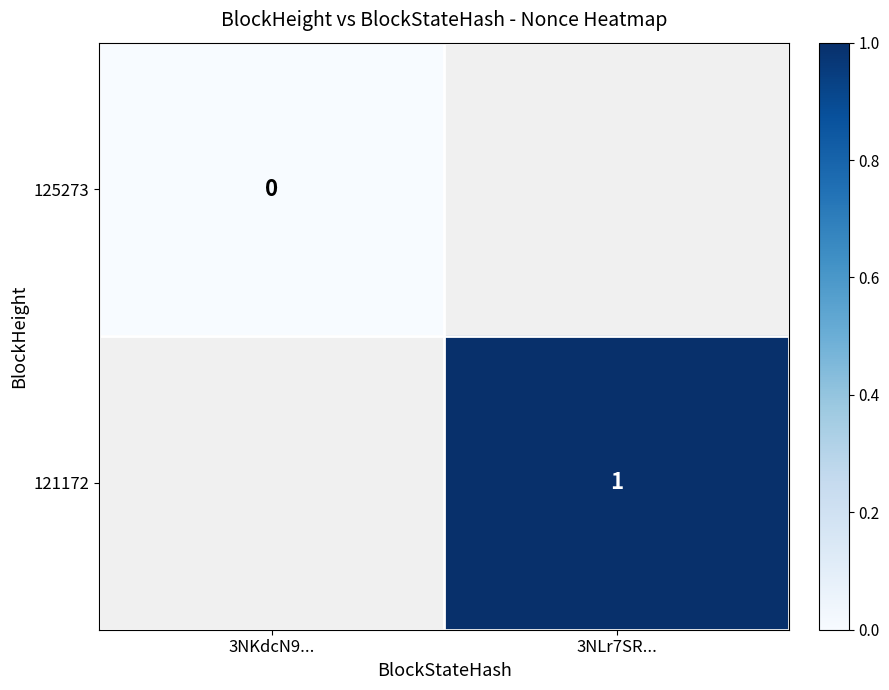

The value of 121172 at 3NLr7SR... is 1. True or false?

True